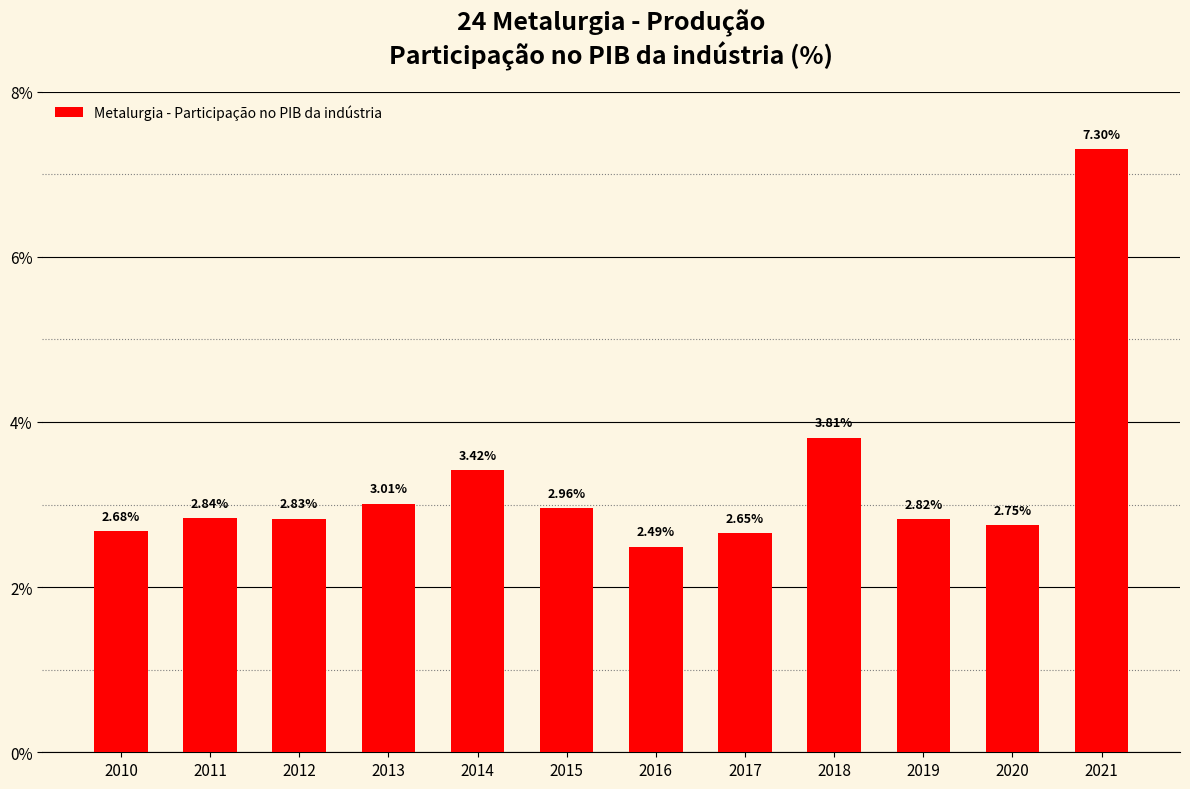

The chart shows a value of 4.5 at 2014. True or false?

False